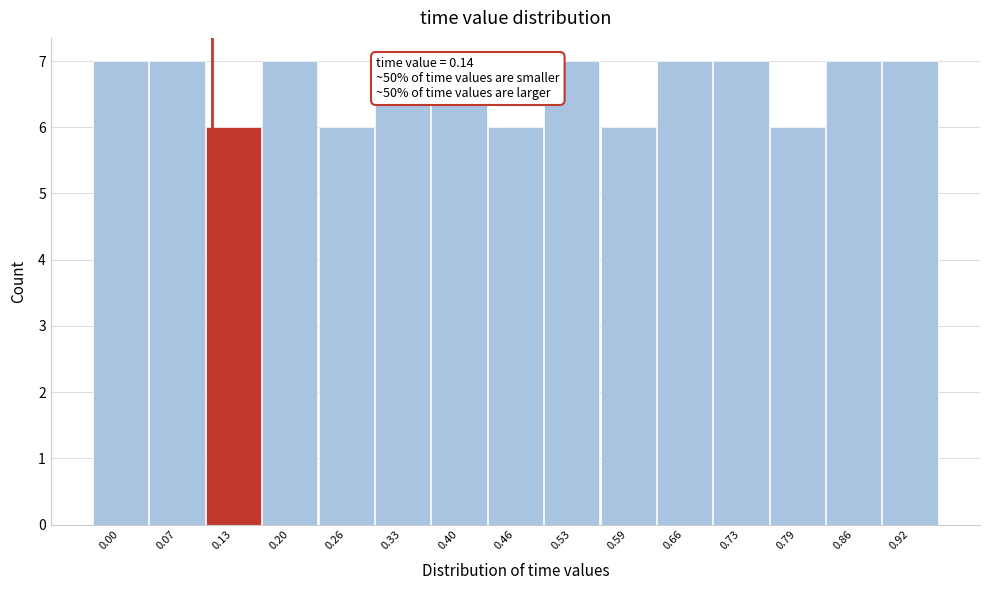

Reading right to left, transcribe all the data shown in this chart.

7	7	6	7	7	6	7	6	7	7	6	7	6	7	7